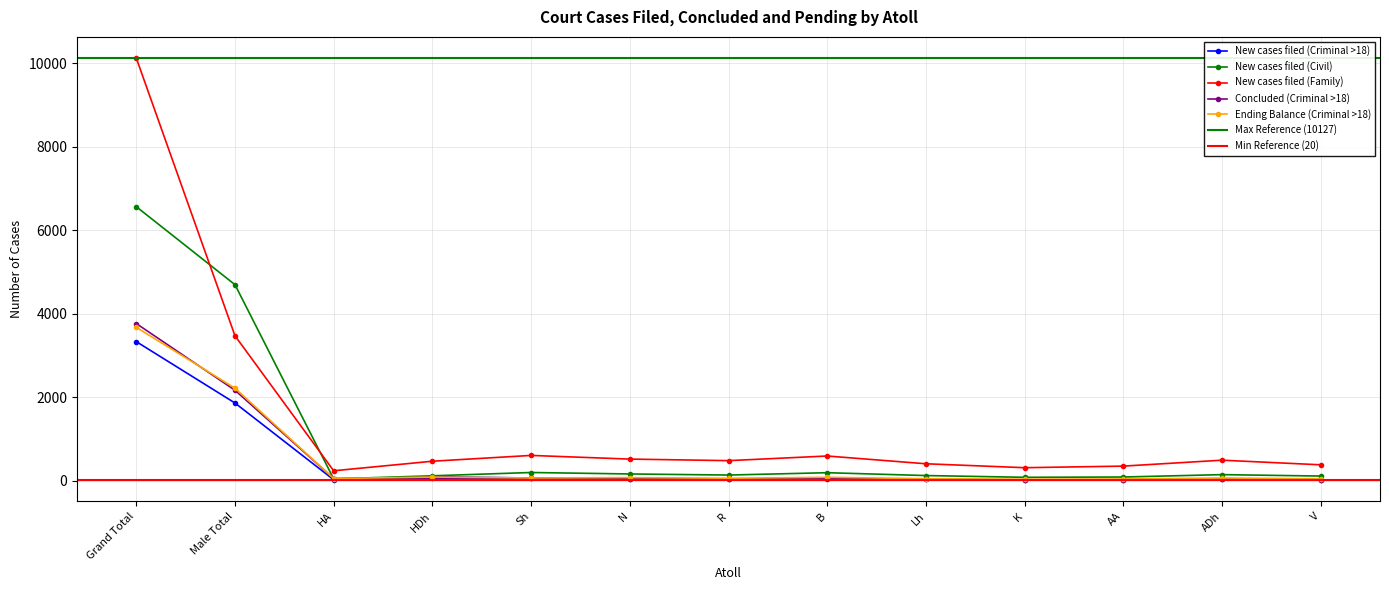

What is the minimum value shown in the chart?

20